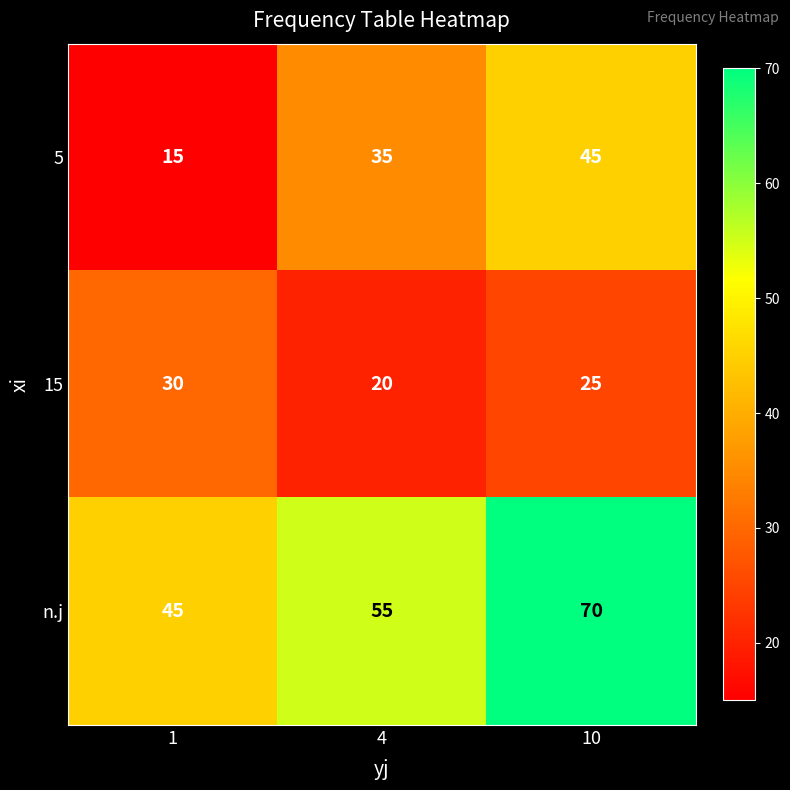

How many distinct data groups are displayed?

3